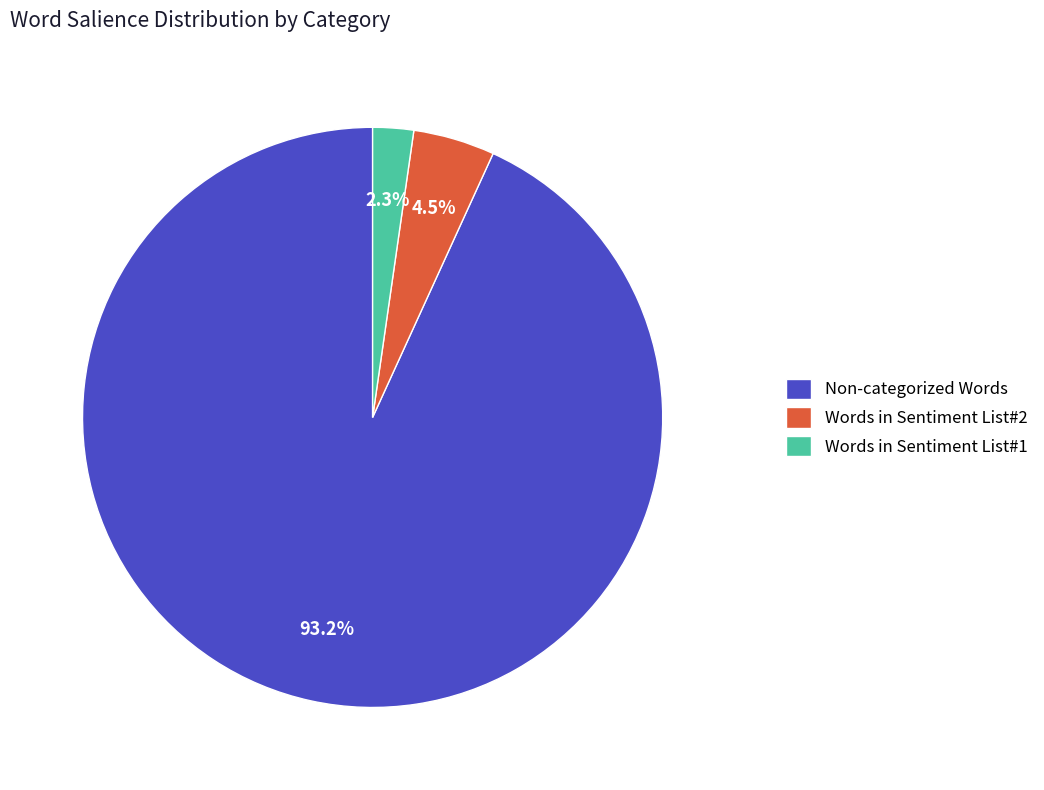

Is Words in Sentiment List#1 the majority of the pie?

No